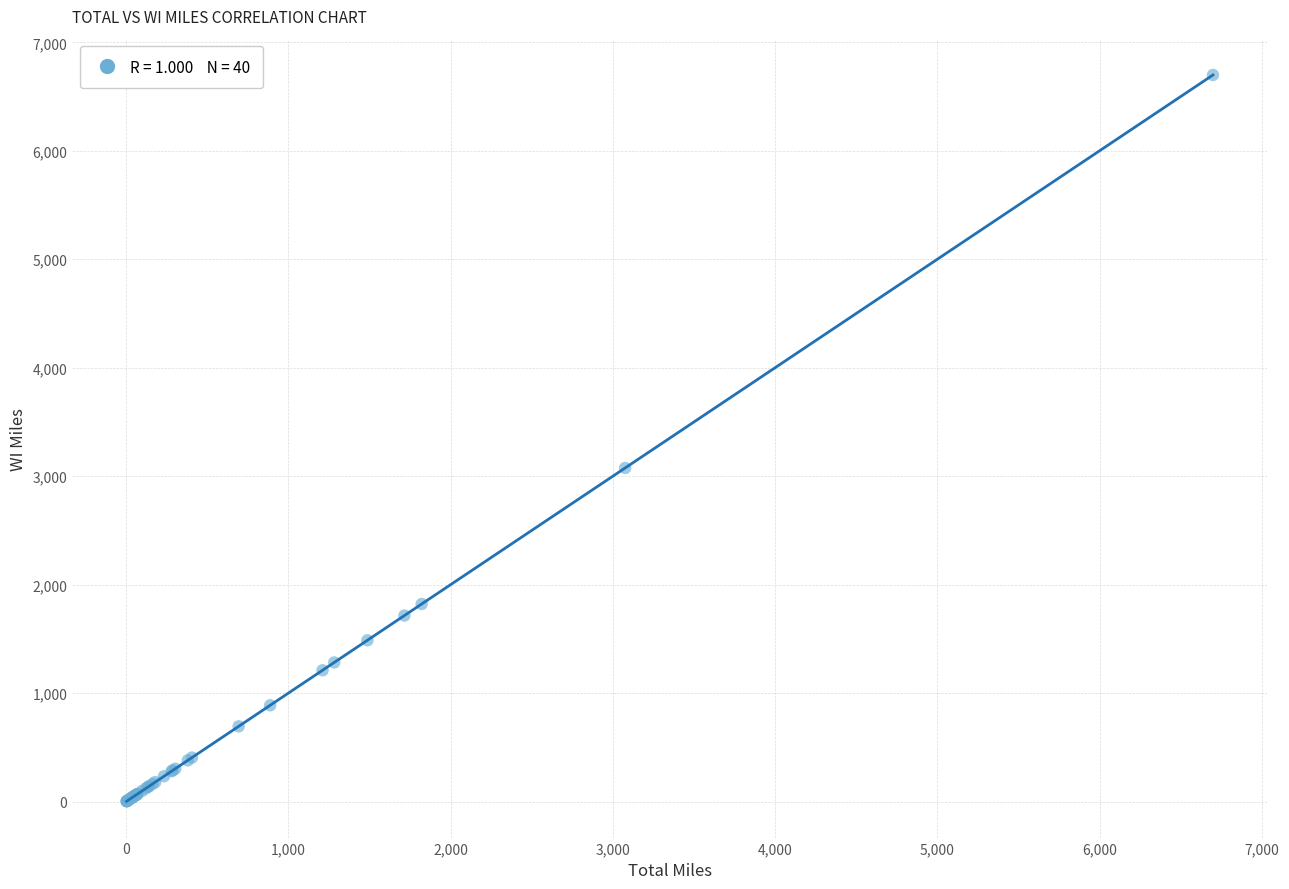

What Y value in the scatter plot is closest to 3350?

3075.8